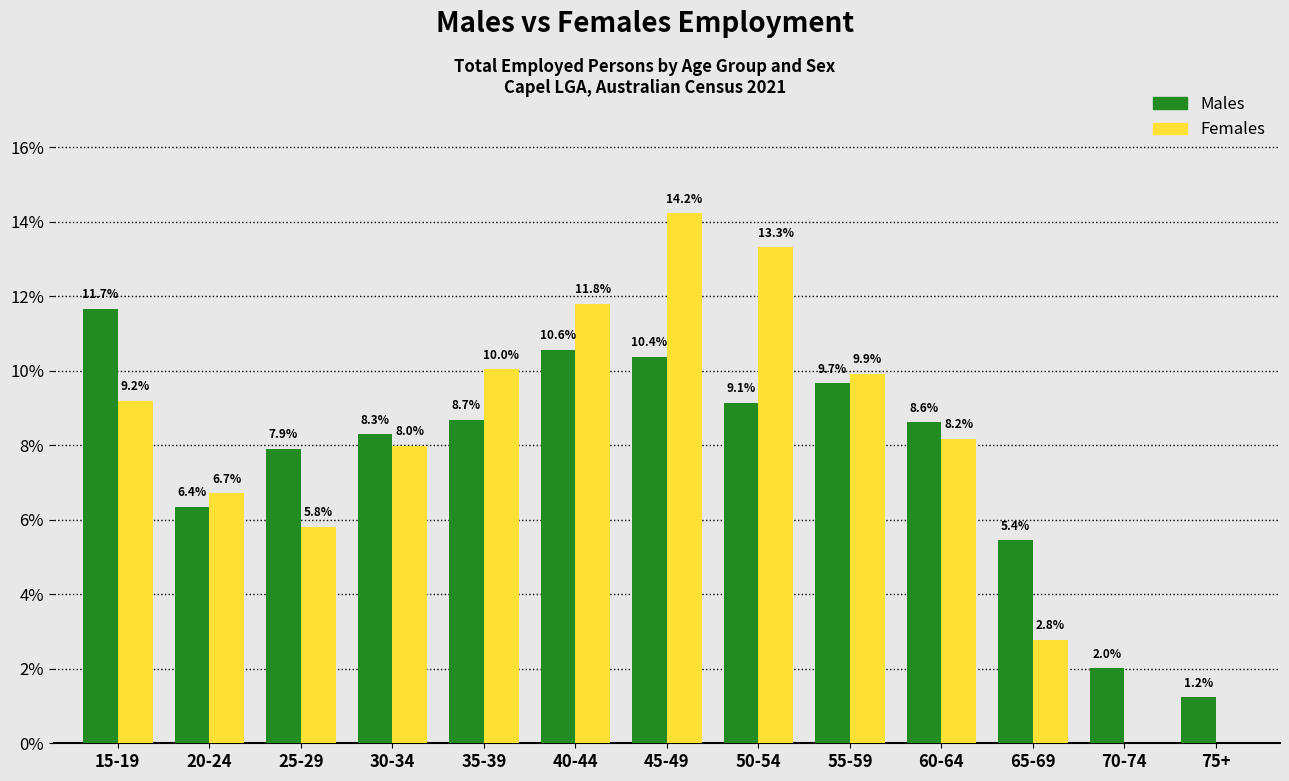

Reading left to right, what are all the values shown in this chart?

Males: 15-19=11.7	20-24=6.4	25-29=7.9	30-34=8.3	35-39=8.7	40-44=10.6	45-49=10.4	50-54=9.1	55-59=9.7	60-64=8.6	65-69=5.4	70-74=2.0	75+=1.2
Females: 15-19=9.2	20-24=6.7	25-29=5.8	30-34=8.0	35-39=10.0	40-44=11.8	45-49=14.2	50-54=13.3	55-59=9.9	60-64=8.2	65-69=2.8	70-74=0.0	75+=0.0